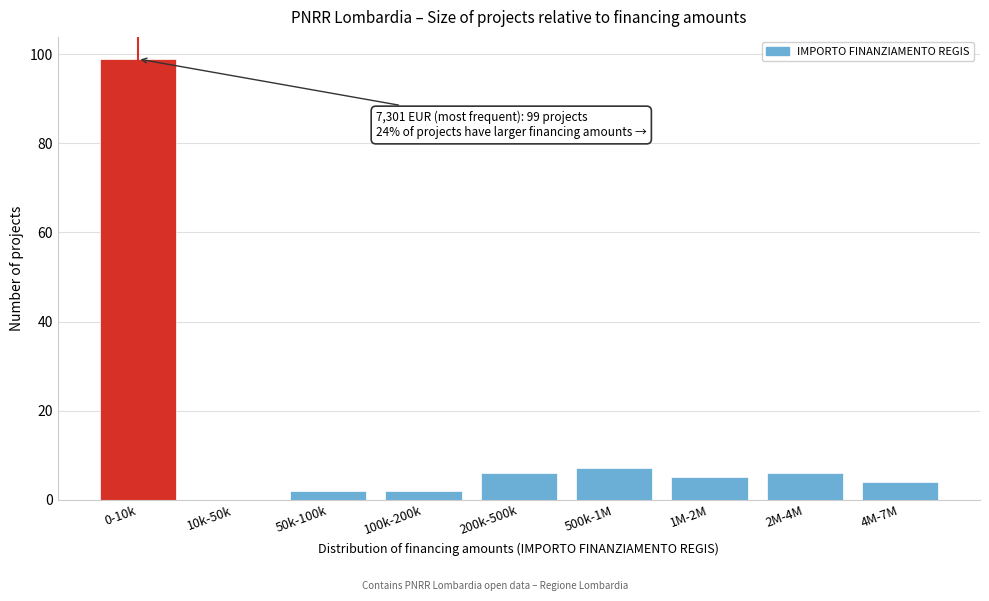

Reading right to left, what are all the values shown in this chart?

4M-7M=4	2M-4M=6	1M-2M=5	500k-1M=7	200k-500k=6	100k-200k=2	50k-100k=2	10k-50k=0	0-10k=99